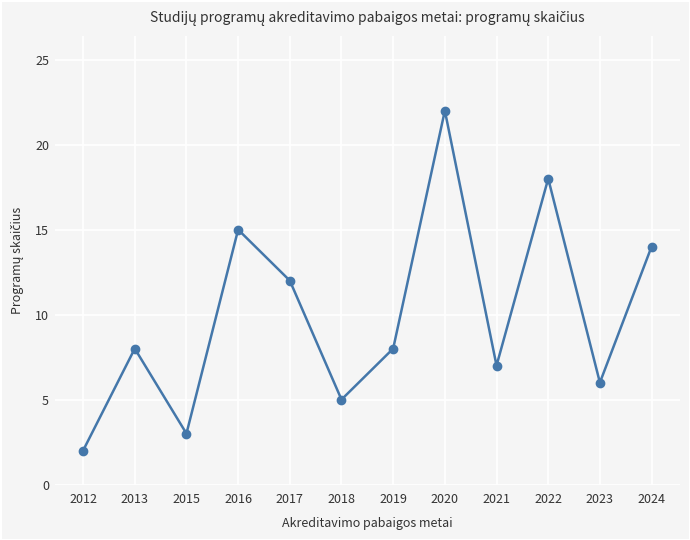

The chart shows a value of 6 at 2023. True or false?

True